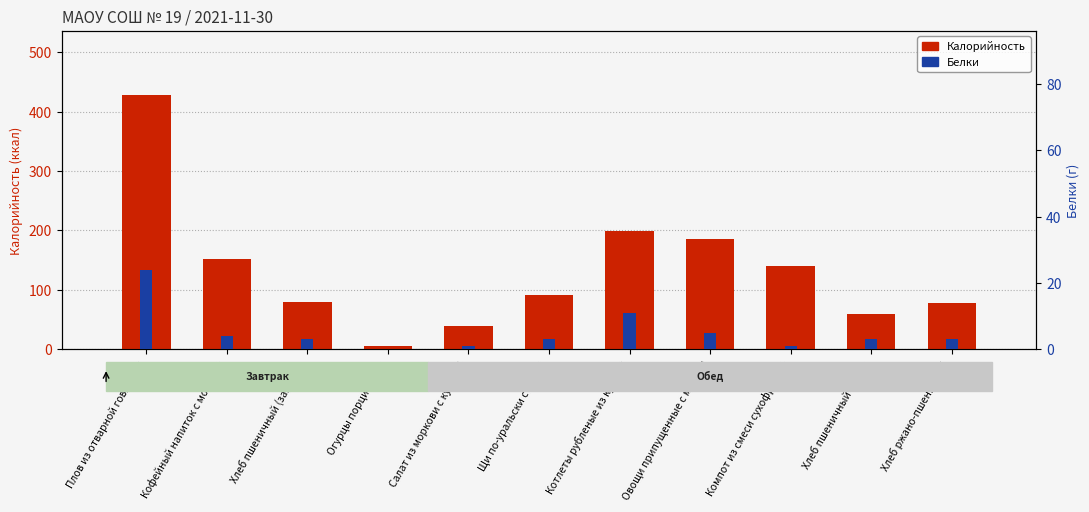

What is the average value of the Калорийность series?

133